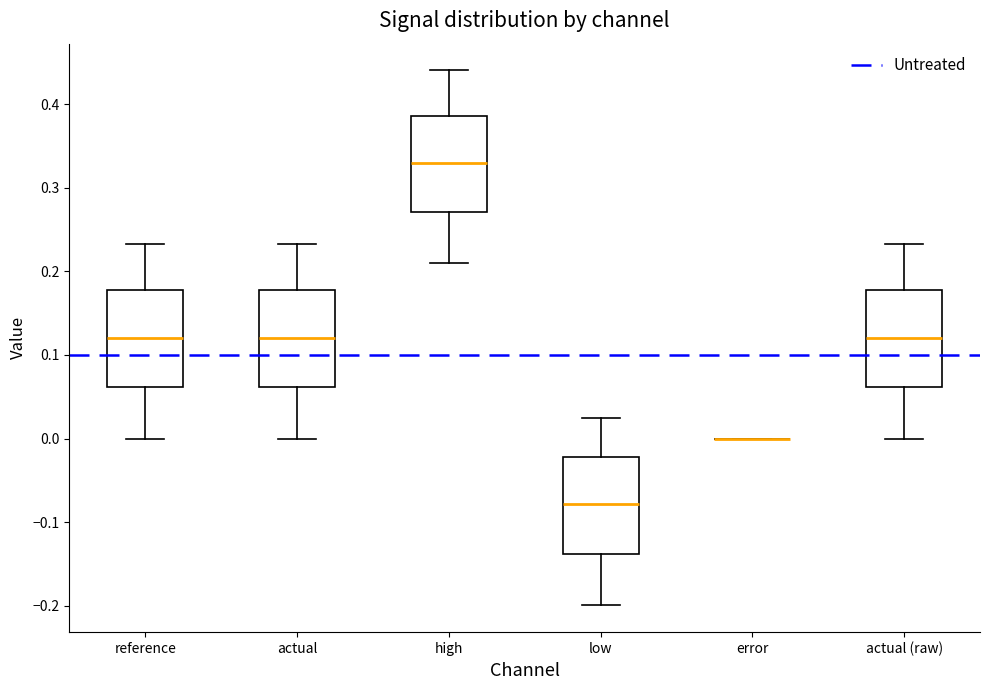

Reading left to right, transcribe this box plot: for each box, give where its median line is, the range the box spans, and where its two whiskers end, as read against the y-axis. The values are not printed on the chart, so give them approximately, as read against the axis.

reference: median 0.12, box 0.06 to 0.18, whiskers 0.00 to 0.23
actual: median 0.12, box 0.06 to 0.18, whiskers 0.00 to 0.23
high: median 0.33, box 0.27 to 0.39, whiskers 0.21 to 0.44
low: median -0.08, box -0.14 to -0.02, whiskers -0.20 to 0.02
error: box collapsed to a line at 0.00, whiskers 0.00 to 0.00
actual (raw): median 0.12, box 0.06 to 0.18, whiskers 0.00 to 0.23